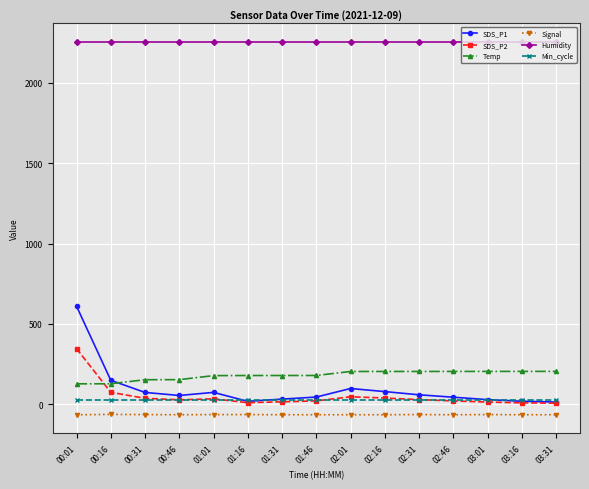

What is the value of the SDS_P1 point at the 7th from the left?

33.2